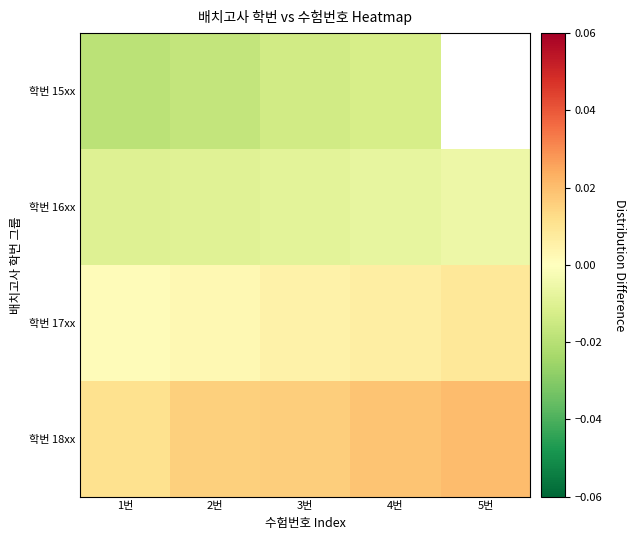

How many distinct data groups are displayed?

4